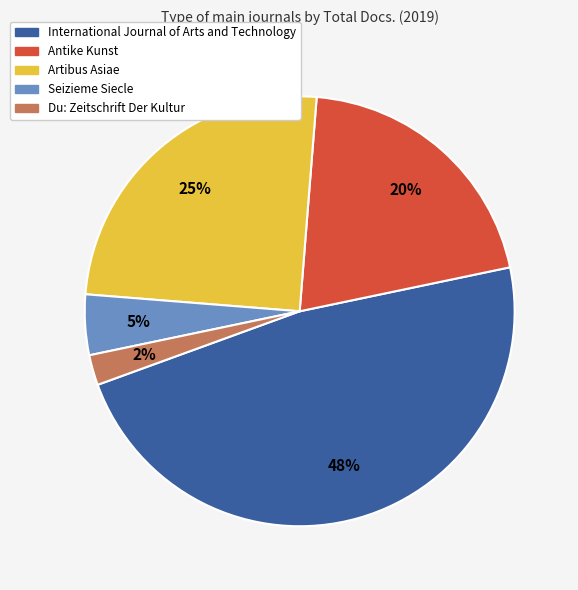

Is the sum of Artibus Asiae and Du: Zeitschrift Der Kultur greater than half?

No